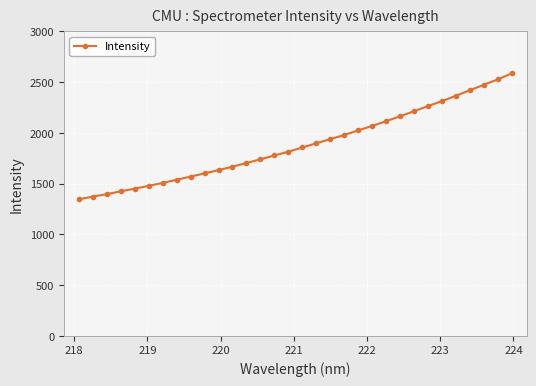

What is the sum of all values?

60254.5